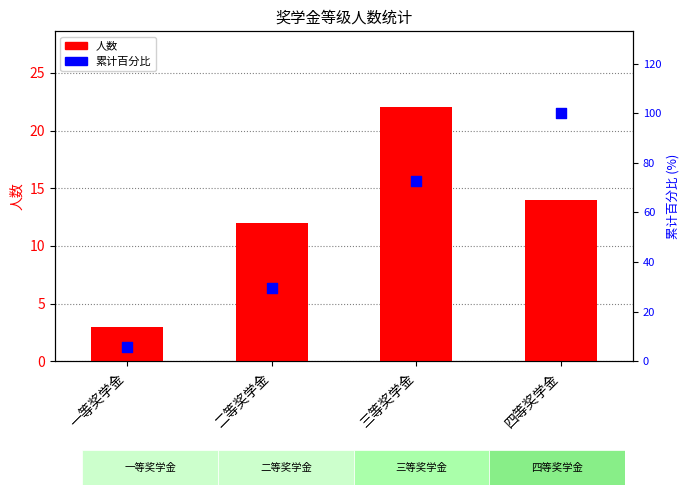

Is the value of 人数 at 四等奖学金 greater than the value of 累计百分比 at 三等奖学金?

No